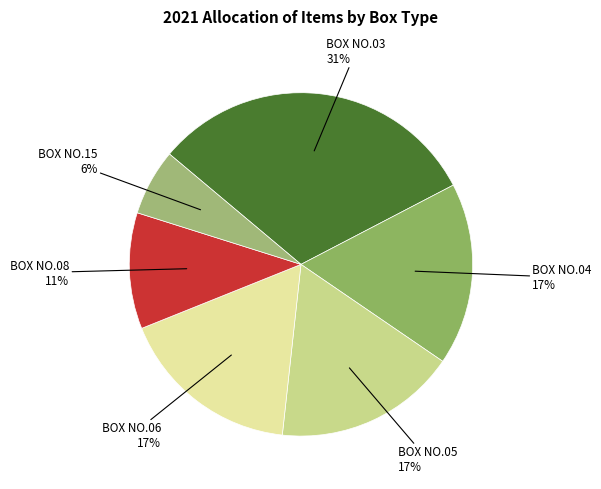

To the nearest percent, what is the difference between the largest and smallest slice percentages?

25%